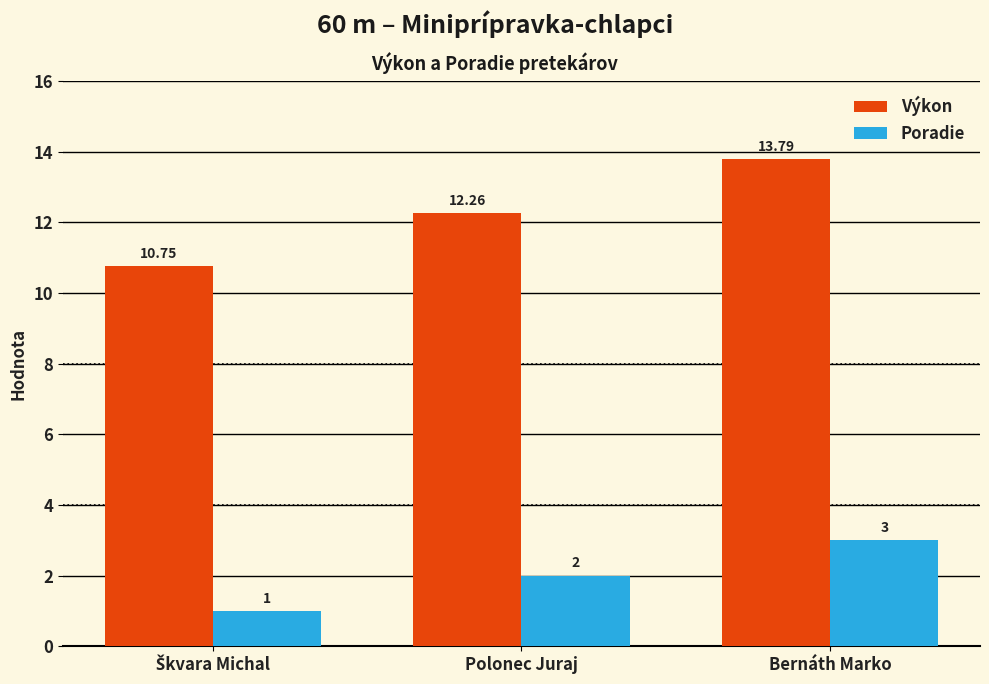

How many bars are there in total?

6